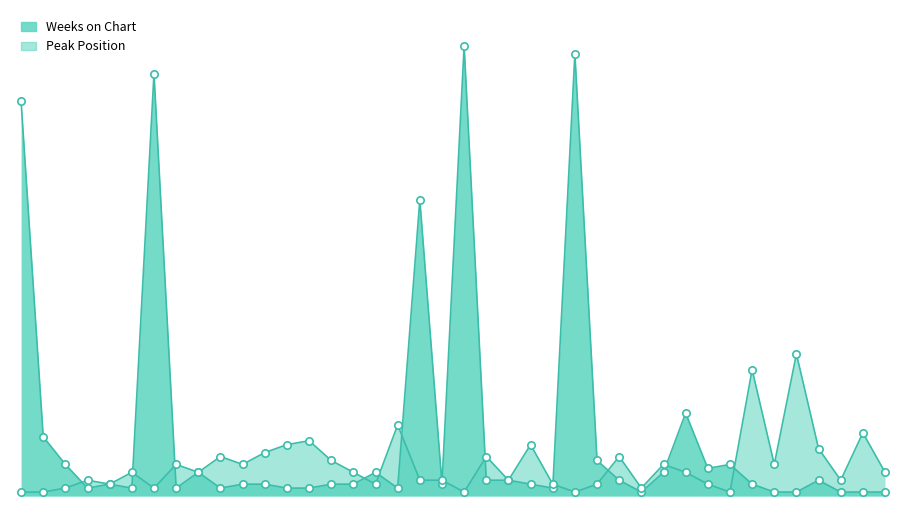

What are all the series names shown in the legend?

Weeks on Chart, Peak Position